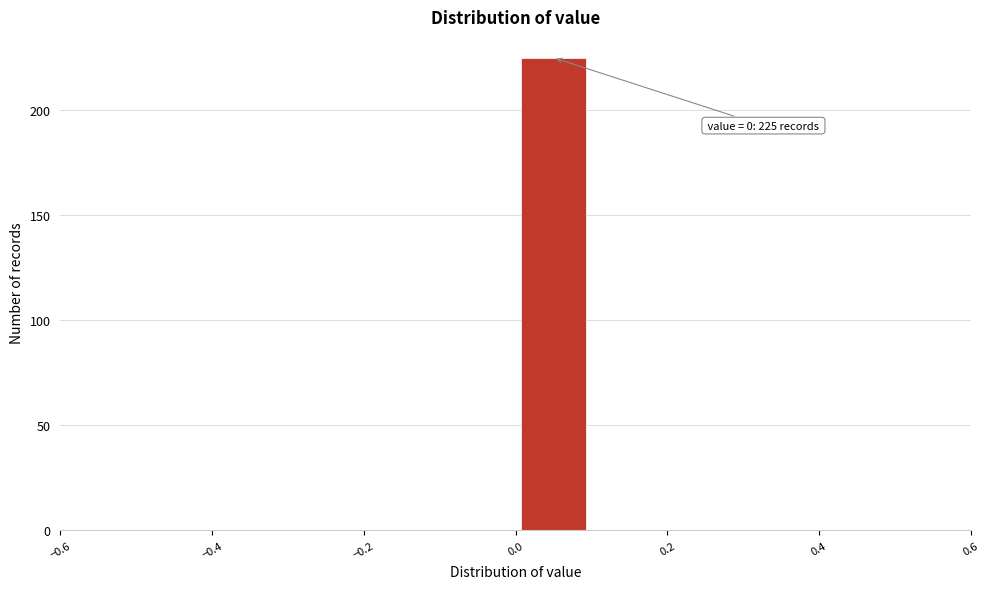

Which range on the x-axis has the tallest bar?

0.0 to 0.1